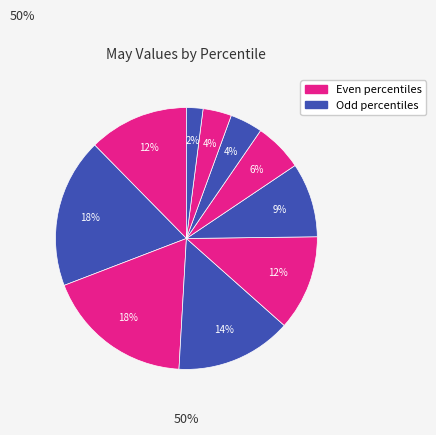

How many segments does this pie chart have?

10